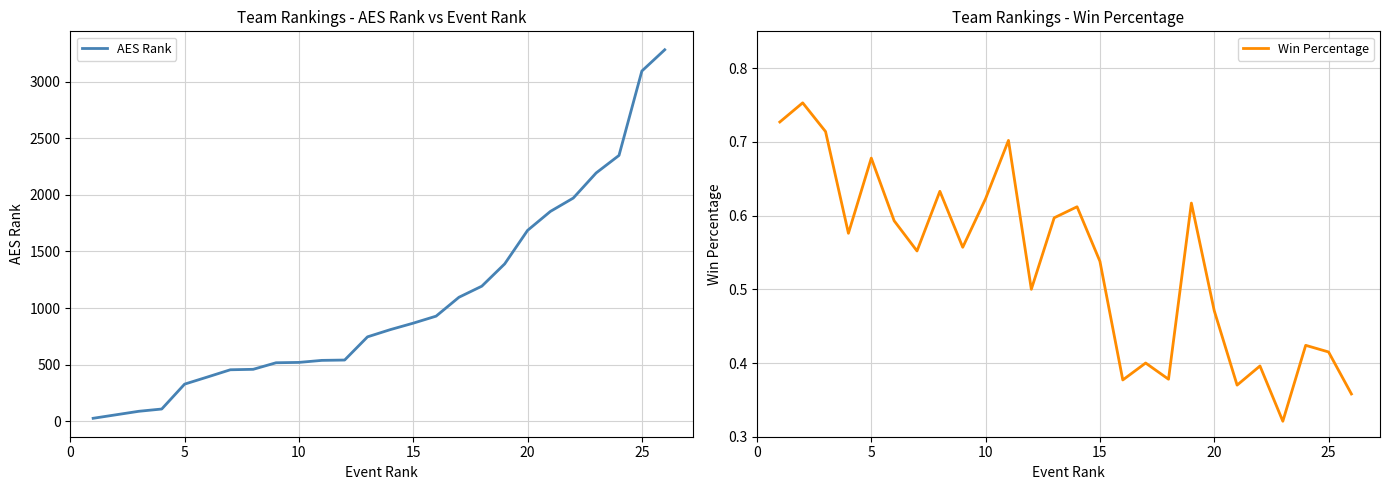

What is the highest value of the Win Percentage series?

0.8